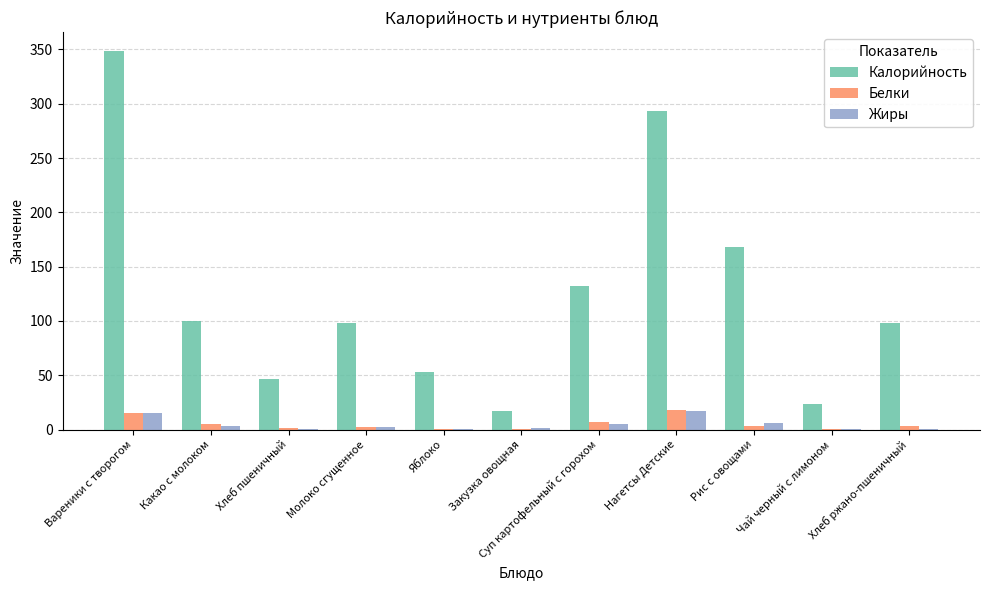

At which category is the sum across all series the highest?

Вареники с творогом